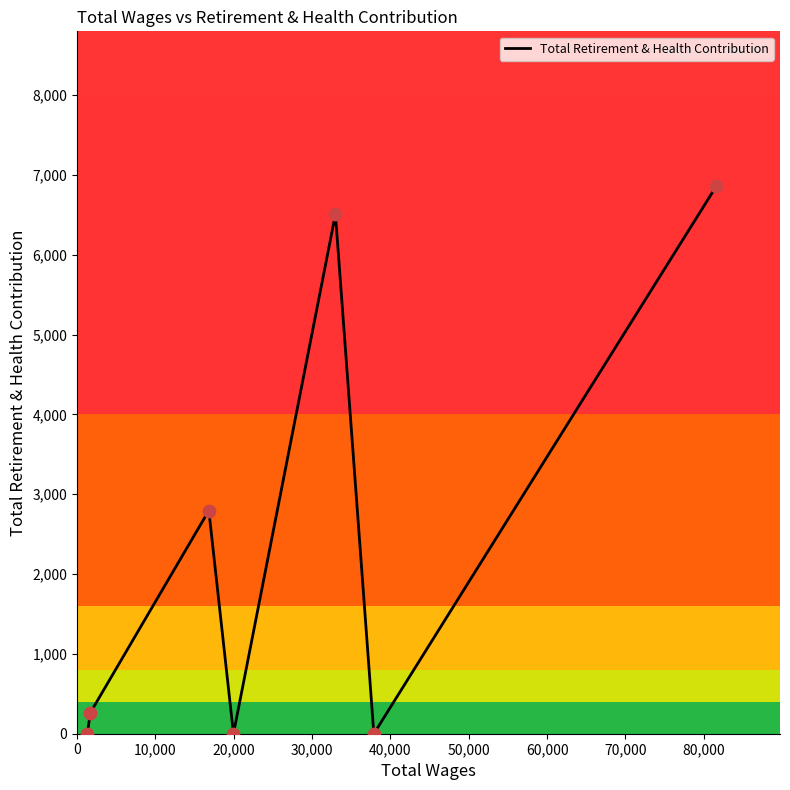

True or false: the data has more than 1 interior local peaks.

True